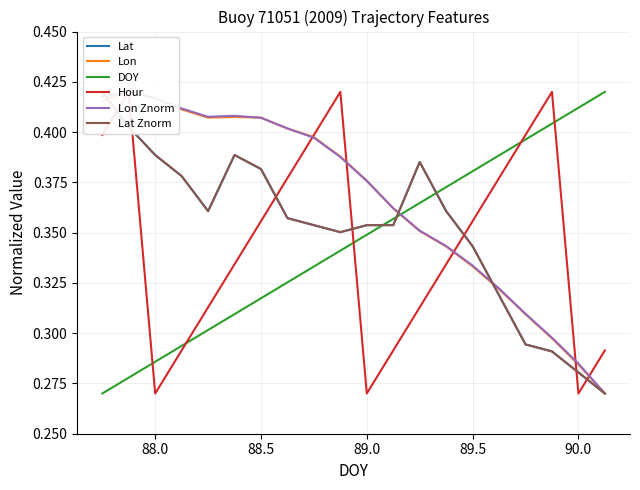

How many lines are shown in the chart?

6